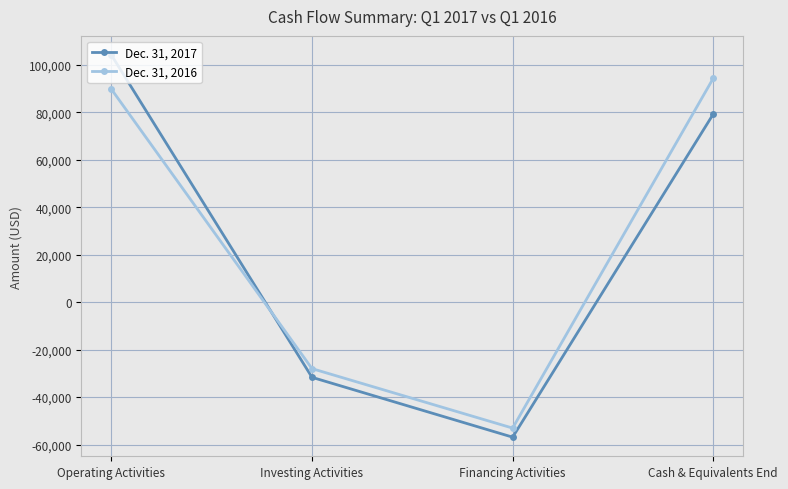

The value of Dec. 31, 2016 at Cash & Equivalents End is 40774. True or false?

False